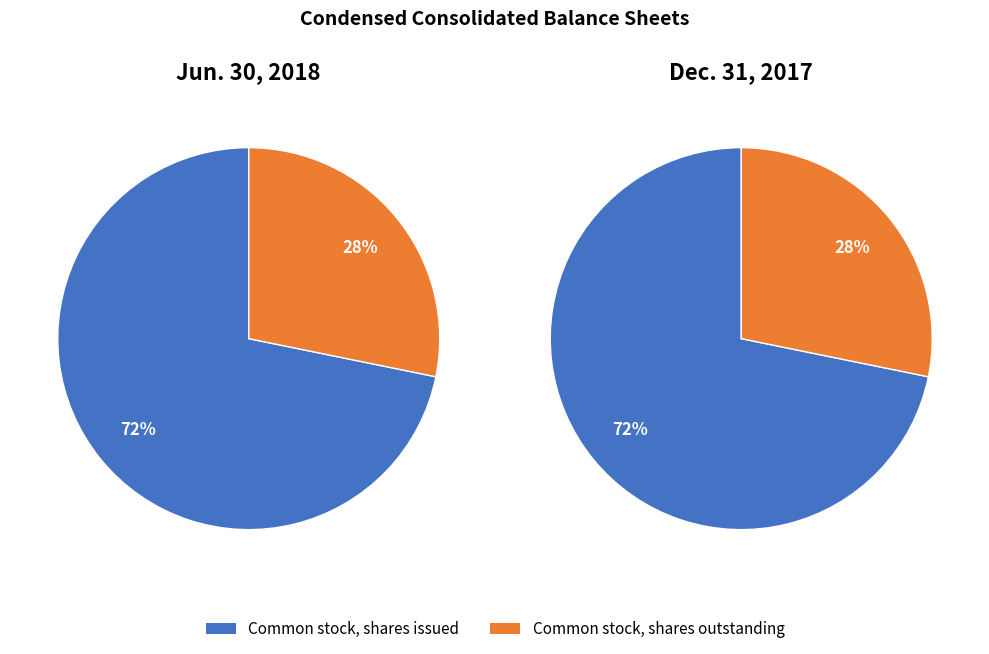

Which category has the smallest portion of the pie?

Common stock, shares outstanding